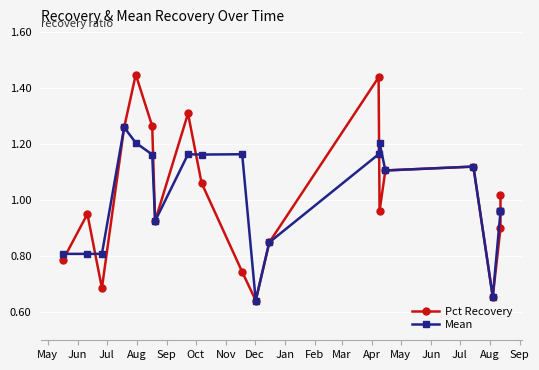

What are all the series names shown in the legend?

Pct Recovery, Mean